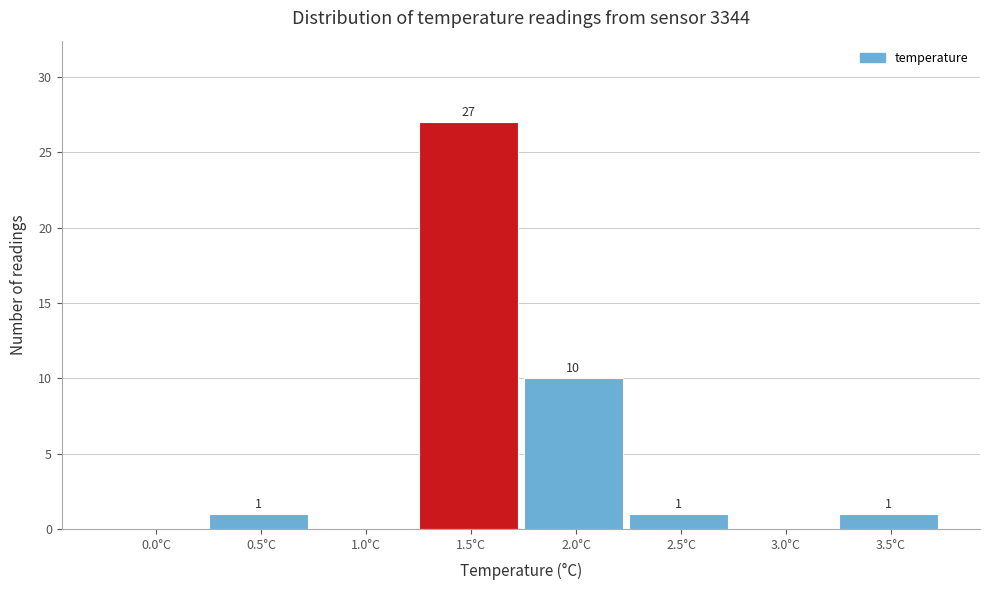

Reading right to left, extract all data points from this chart.

3.5°C=1	3.0°C=0	2.5°C=1	2.0°C=10	1.5°C=27	1.0°C=0	0.5°C=1	0.0°C=0